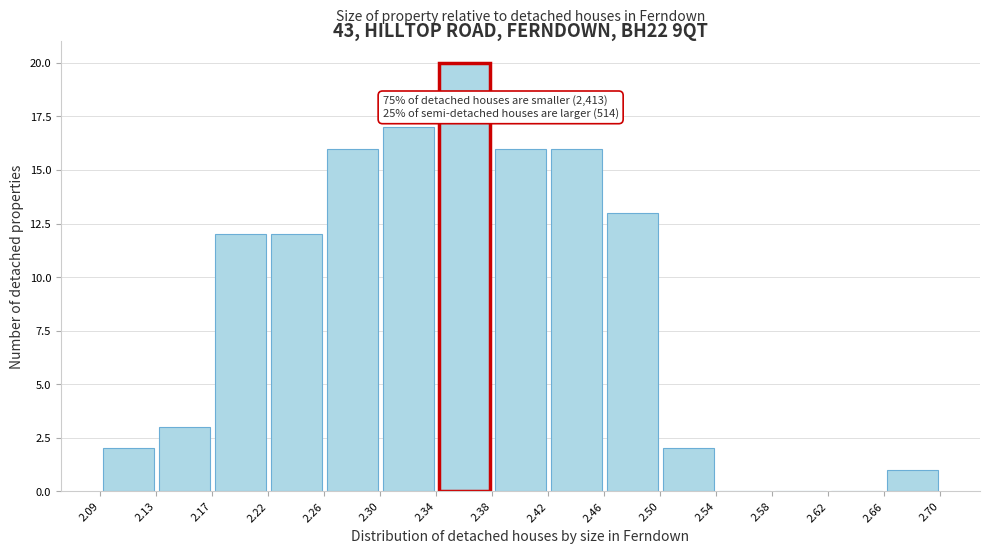

Which range on the x-axis has the tallest bar?

2.34 to 2.38